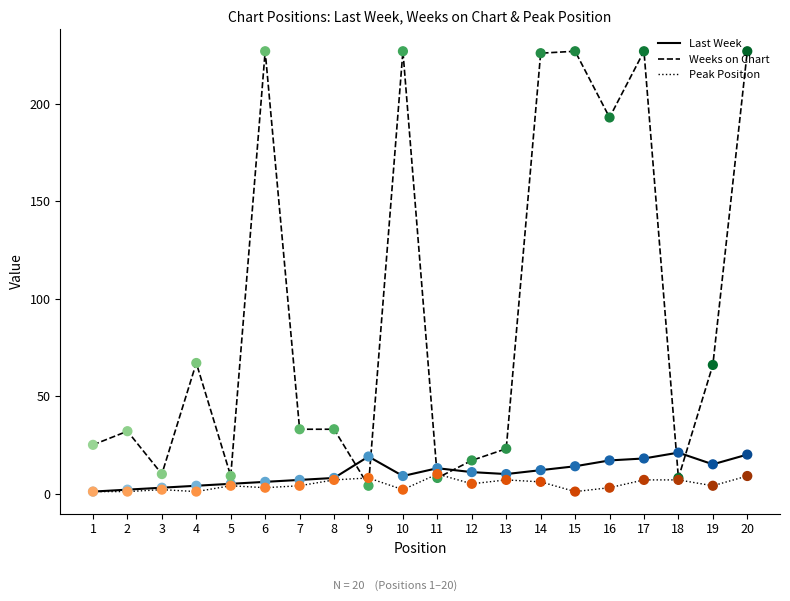

Is the value of Last Week at 20 greater than the value of Weeks on Chart at 12?

Yes